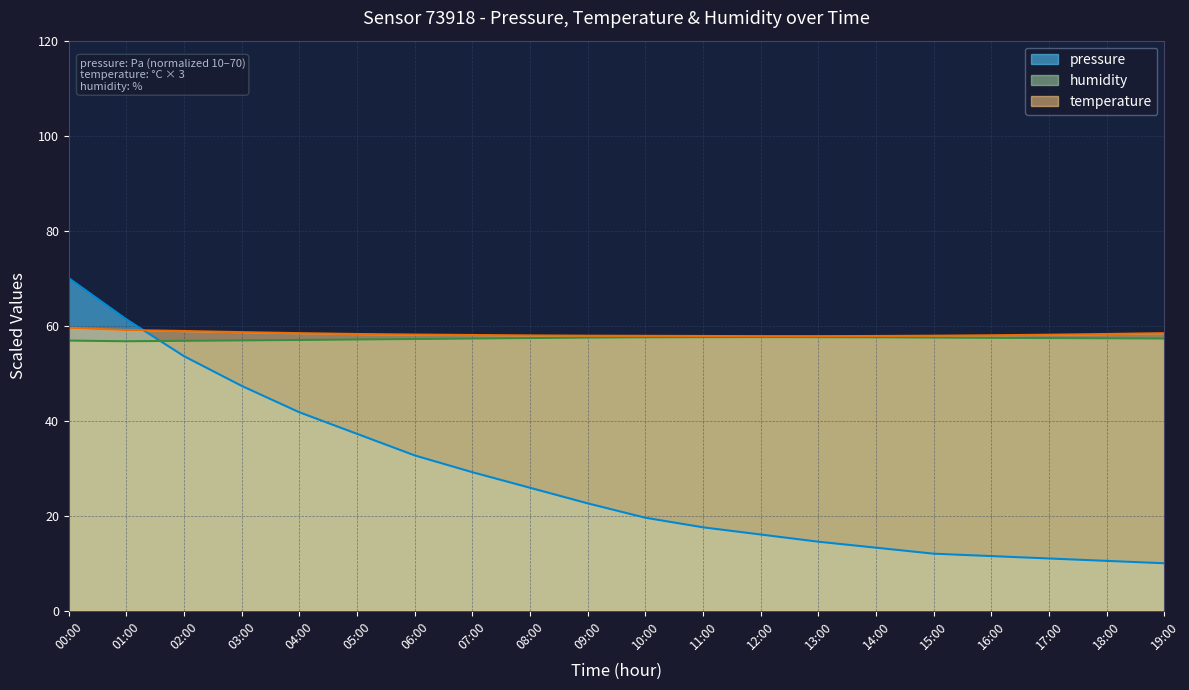

At 14:00, list the series in order from largest to smallest.

temperature, humidity, pressure